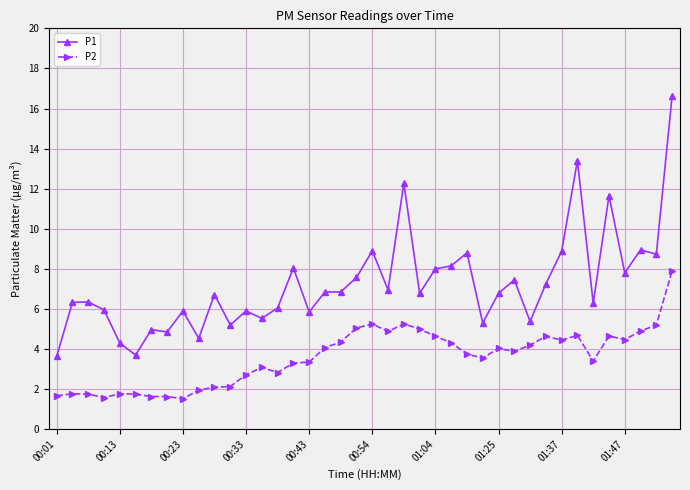

Which series has the largest total across all categories?

P1